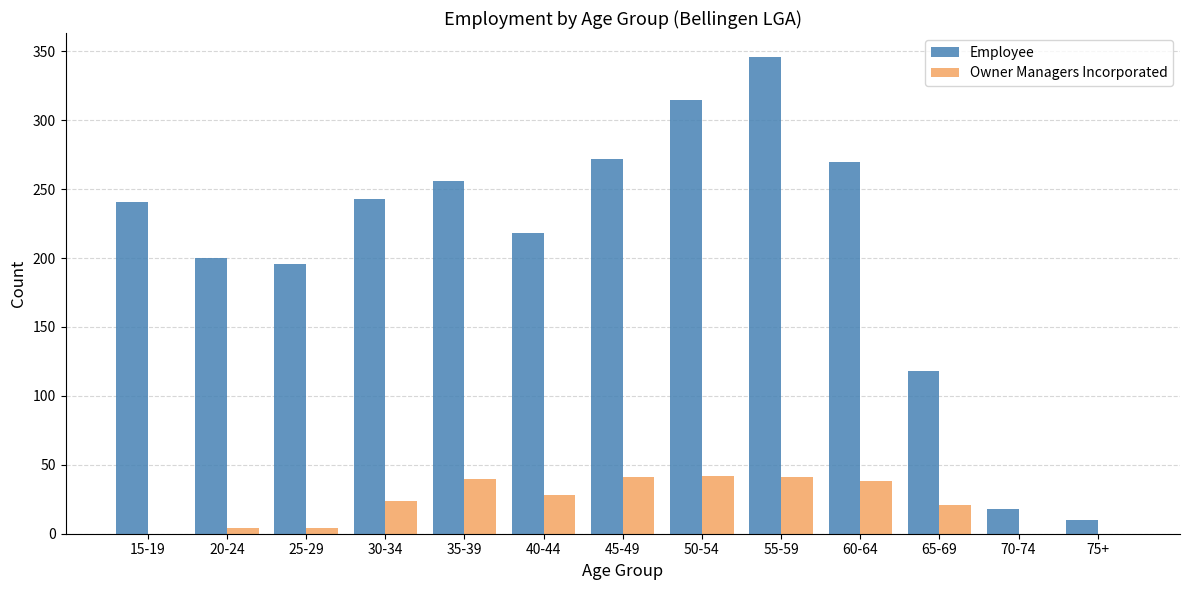

Which series has the largest range (max minus min)?

Employee